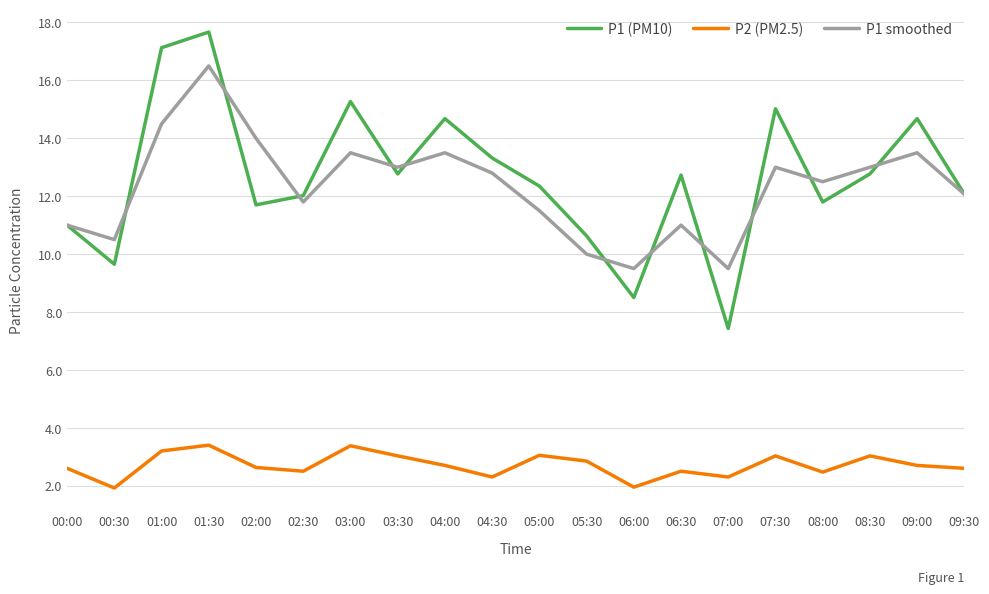

What position from the left is 08:00?

17